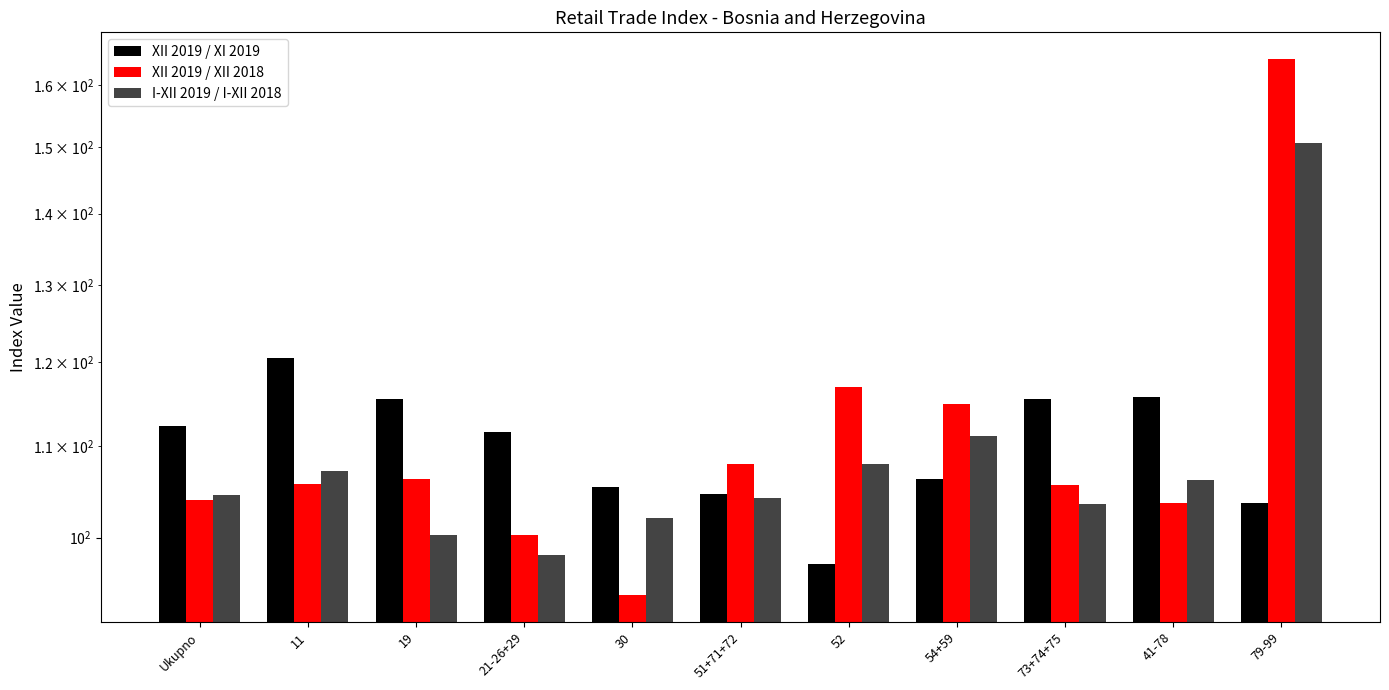

Reading left to right, extract all data points from this chart.

XII 2019 / XI 2019: 112.2	120.5	115.5	111.6	105.4	104.6	97.3	106.3	115.5	115.7	103.7
XII 2019 / XII 2018: 103.9	105.7	106.3	100.3	94.2	108.0	116.9	114.9	105.6	103.6	164.4
I-XII 2019 / I-XII 2018: 104.5	107.2	100.3	98.2	102.0	104.3	107.9	111.1	103.6	106.1	150.7